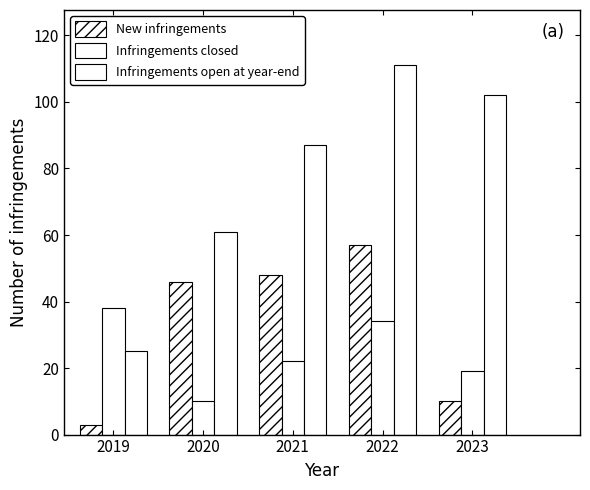

What is the sum of all Infringements closed values?

123